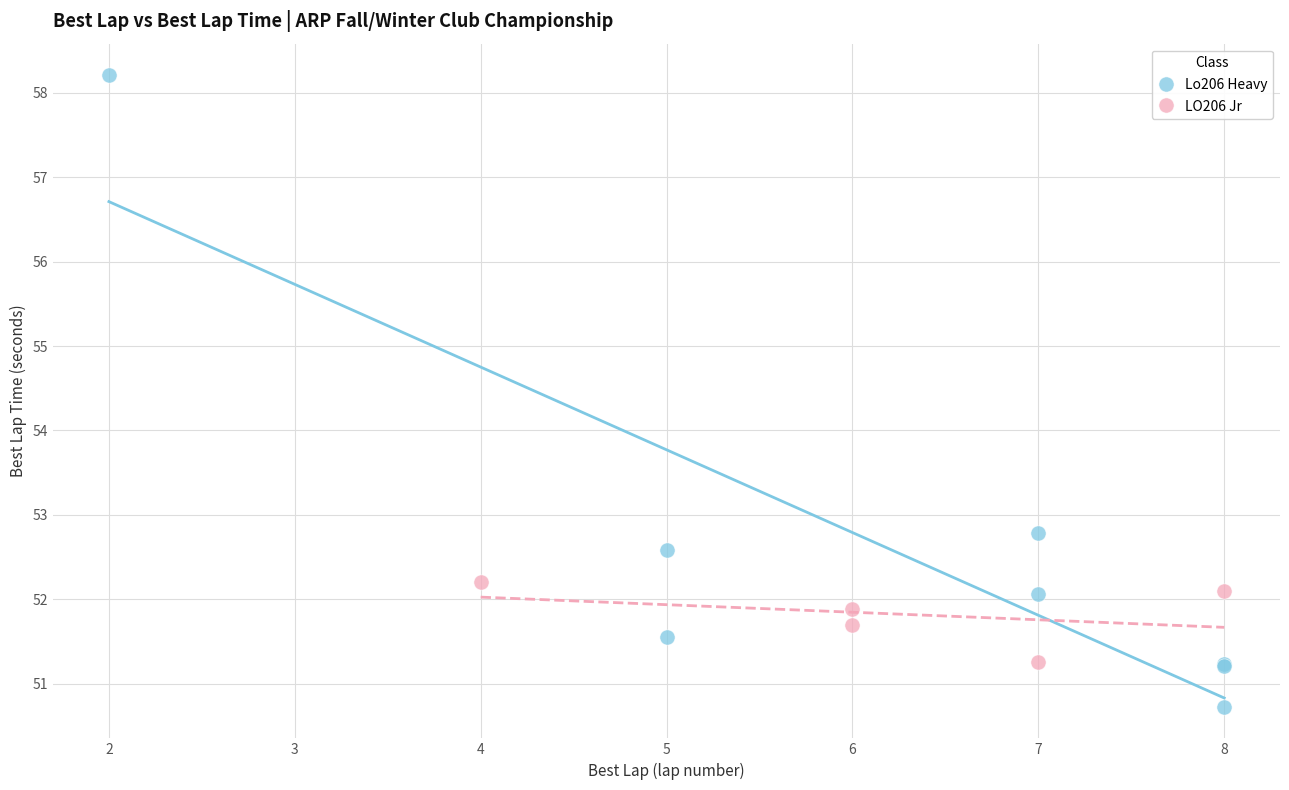

Which series contains the lowest Y value?

Lo206 Heavy